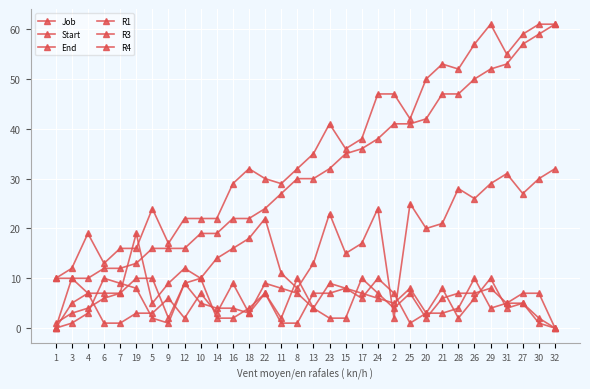

How many lines are shown in the chart?

6